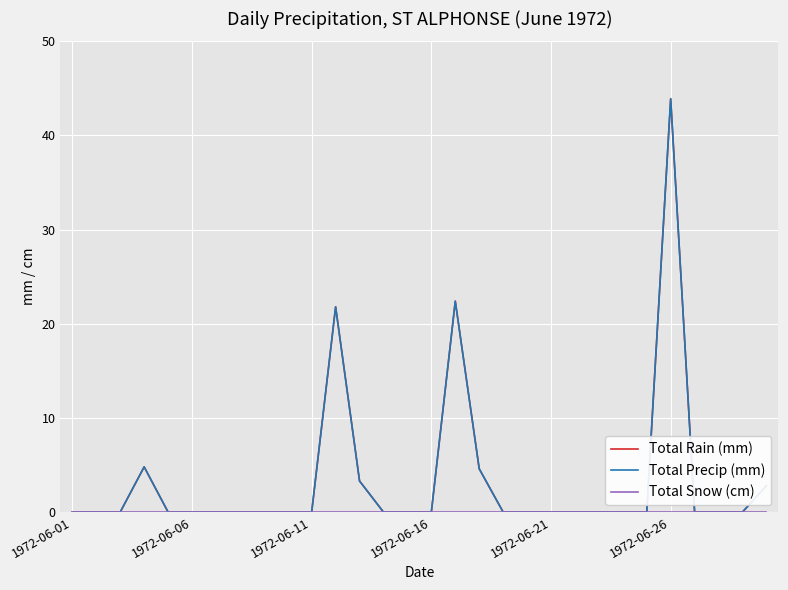

Reading left to right, transcribe all the data shown in this chart.

Total Rain (mm): 0.0	0.0	0.0	4.8	0.0	0.0	0.0	0.0	0.0	0.0	0.0	21.8	3.3	0.0	0.0	0.0	22.4	4.6	0.0	0.0	0.0	0.0	0.0	0.0	0.0	43.9	0.0	0.0	0.0	2.8
Total Precip (mm): 0.0	0.0	0.0	4.8	0.0	0.0	0.0	0.0	0.0	0.0	0.0	21.8	3.3	0.0	0.0	0.0	22.4	4.6	0.0	0.0	0.0	0.0	0.0	0.0	0.0	43.9	0.0	0.0	0.0	2.8
Total Snow (cm): 0.0	0.0	0.0	0.0	0.0	0.0	0.0	0.0	0.0	0.0	0.0	0.0	0.0	0.0	0.0	0.0	0.0	0.0	0.0	0.0	0.0	0.0	0.0	0.0	0.0	0.0	0.0	0.0	0.0	0.0